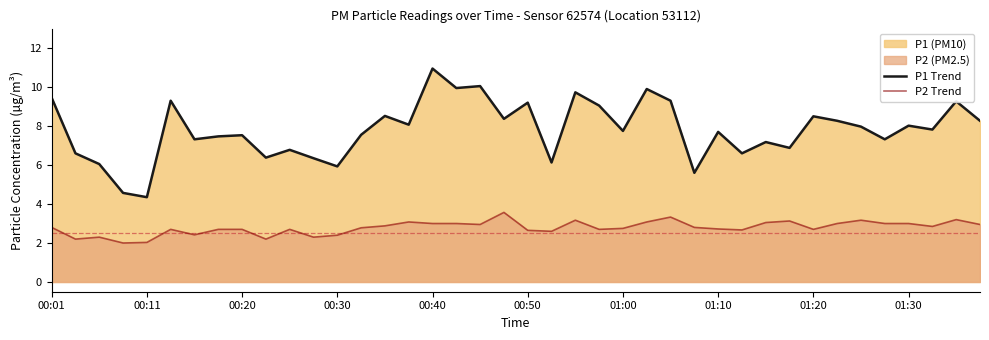

True or false: P2 Trend and P1 Trend cross at least once.

False